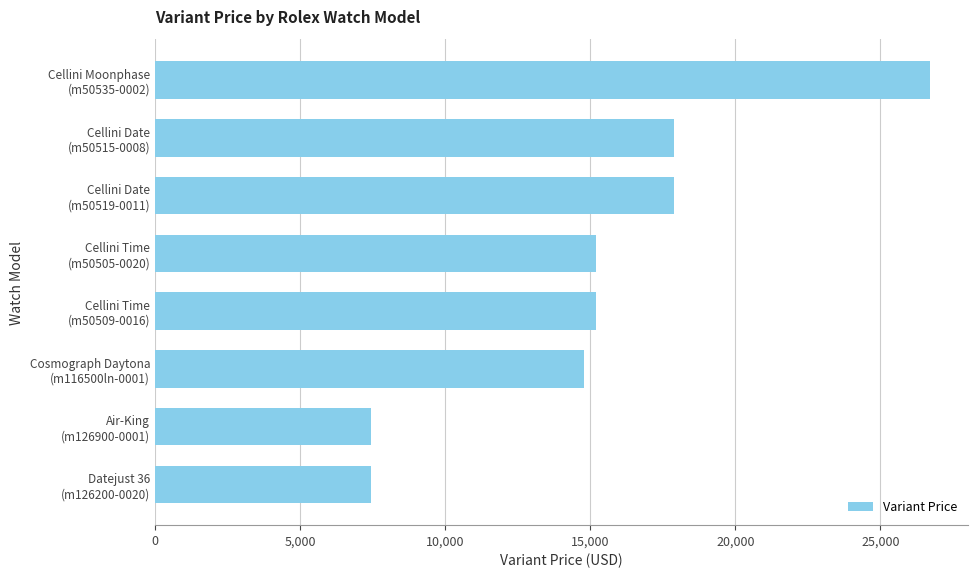

What is the sum of all values?

122600